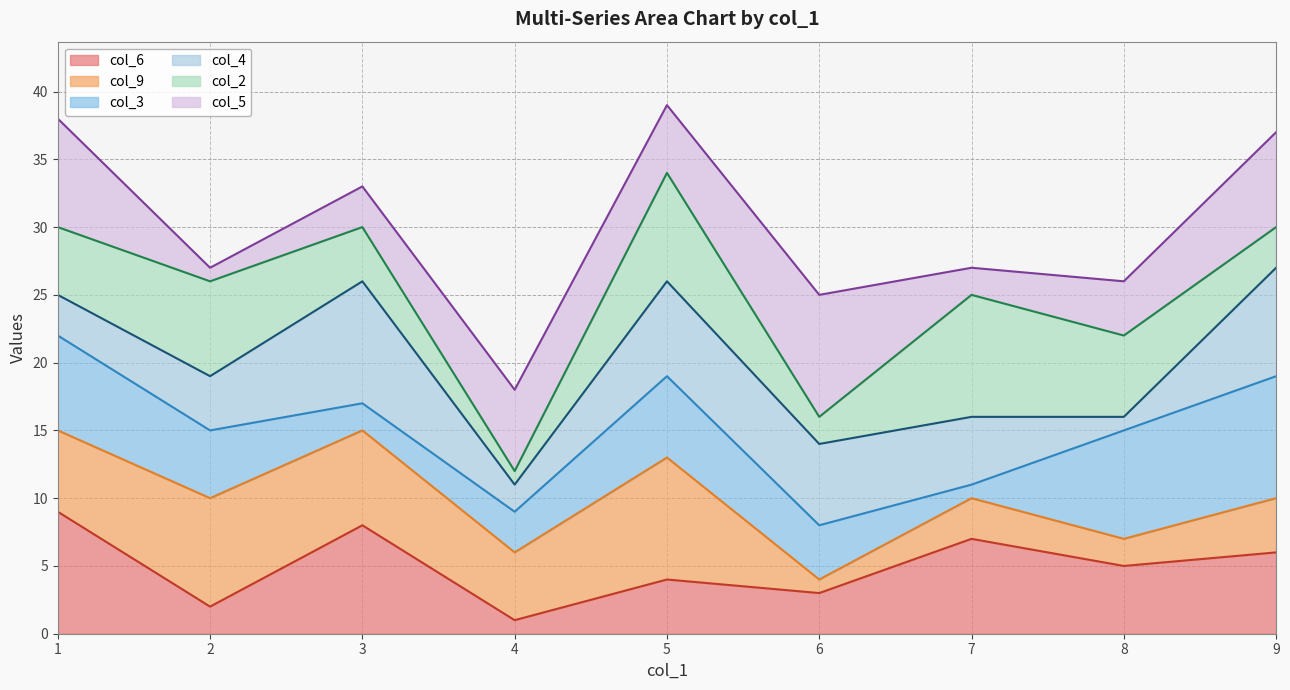

True or false: col_2 line and col_3 line cross at least once.

False